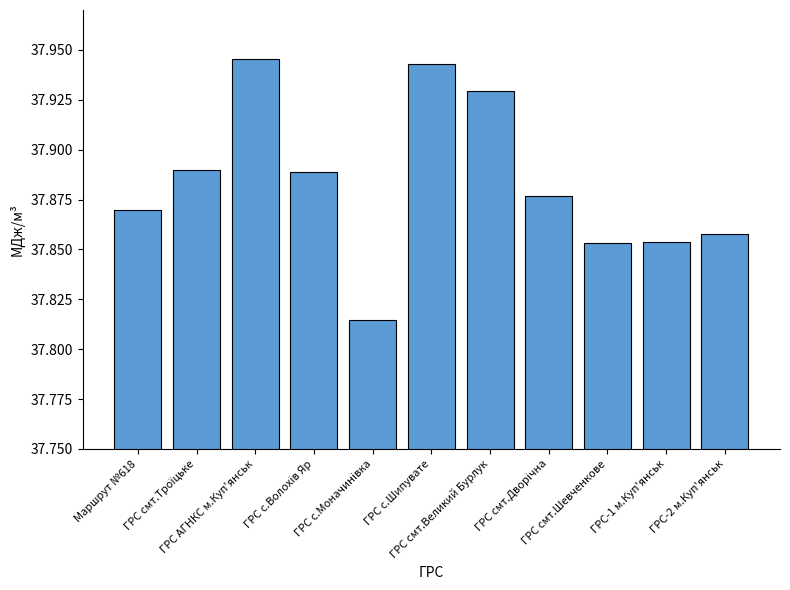

Does the chart contain any negative values?

No